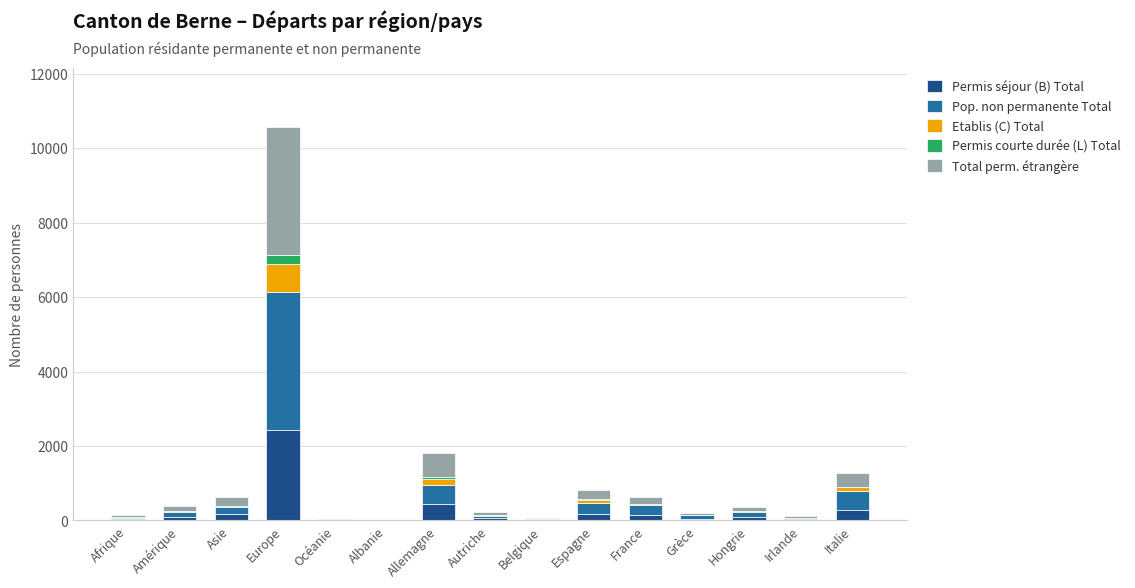

At which category is the sum across all series the highest?

Europe